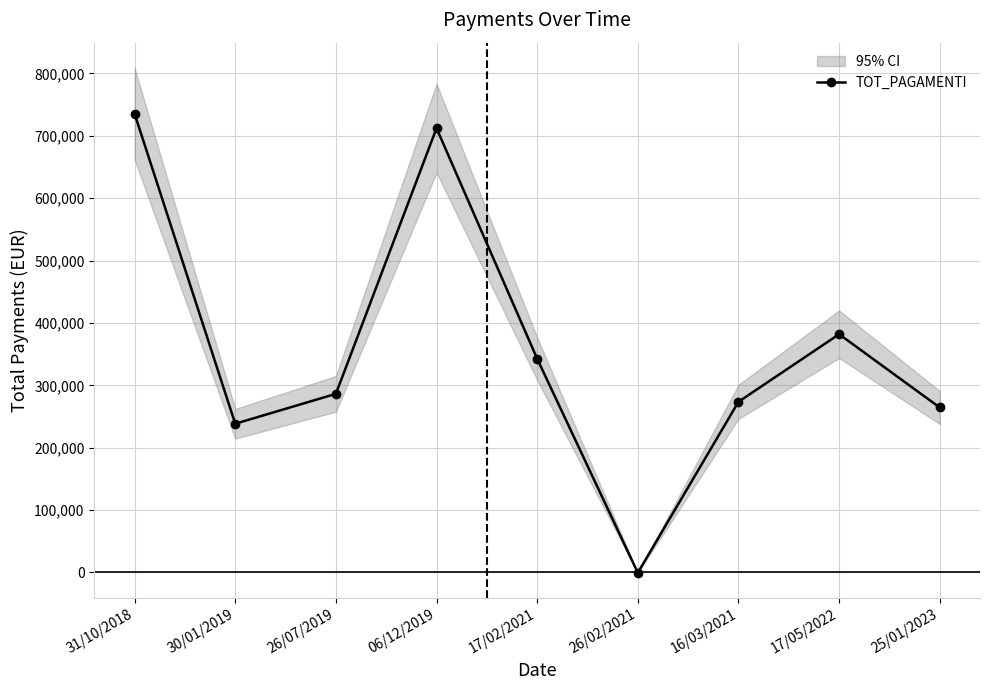

At which label is the value closest to 367316?

17/05/2022